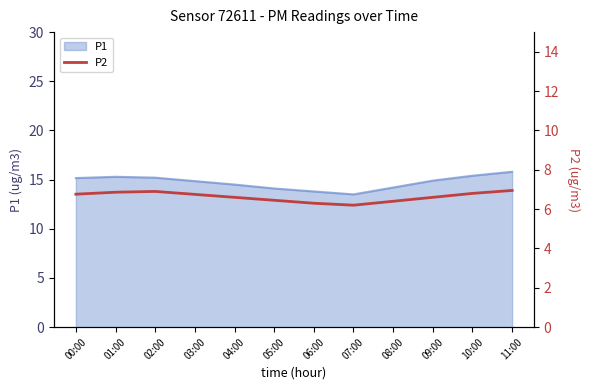

What is the maximum value for P1?

15.8